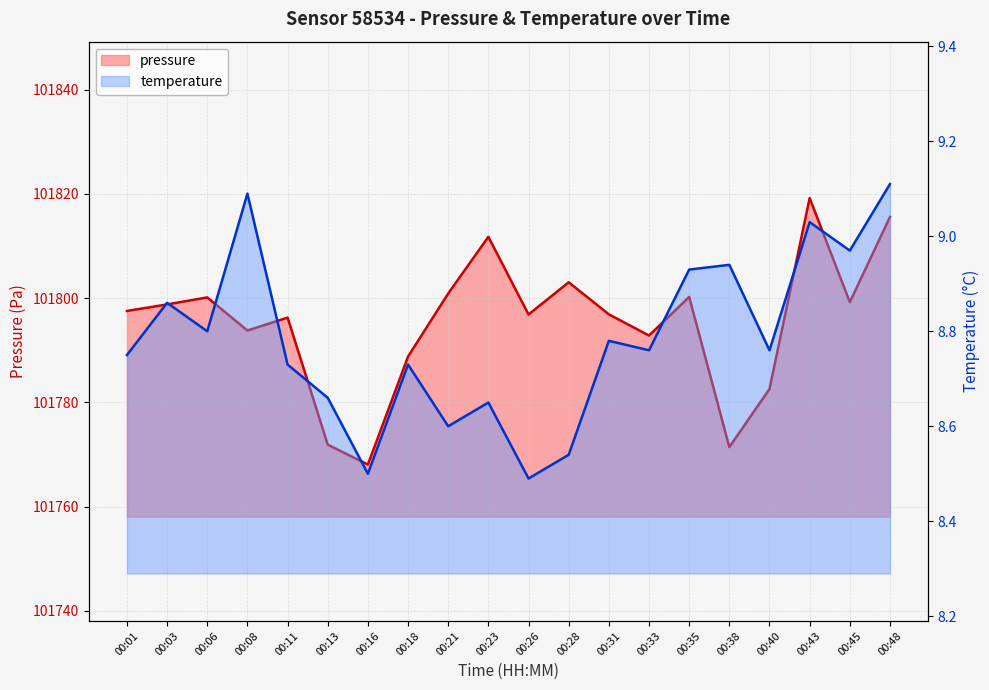

How many distinct data groups are displayed?

2